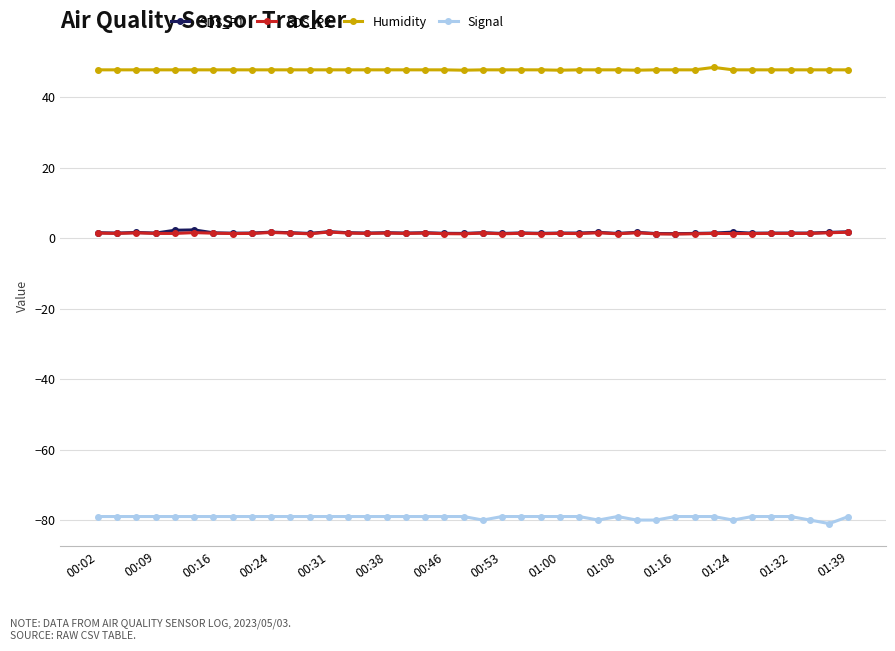

What is the value of the Humidity point at the 35th from the left?

47.7